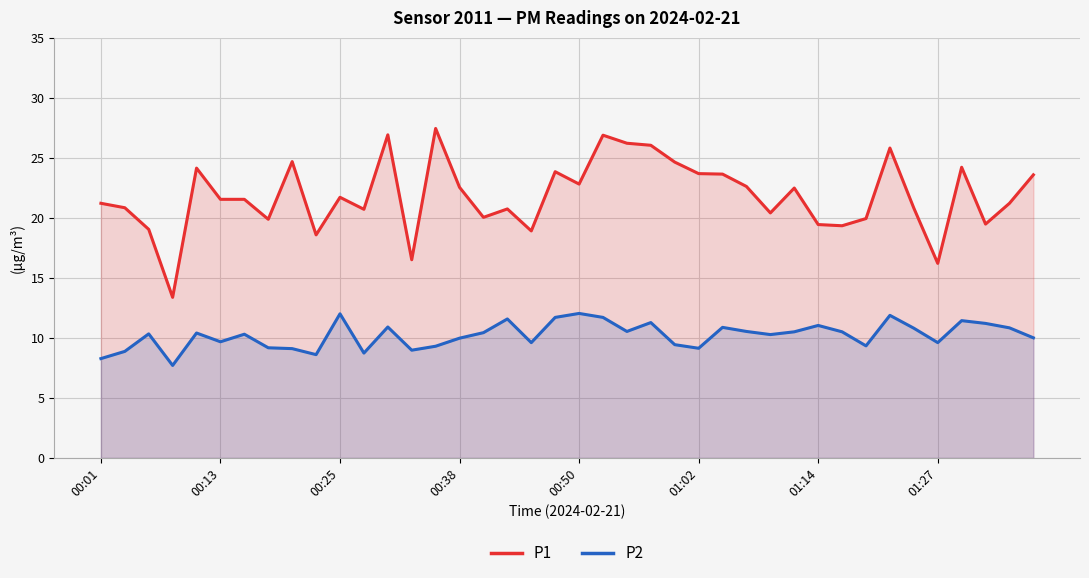

What is the minimum value for P2?

7.7